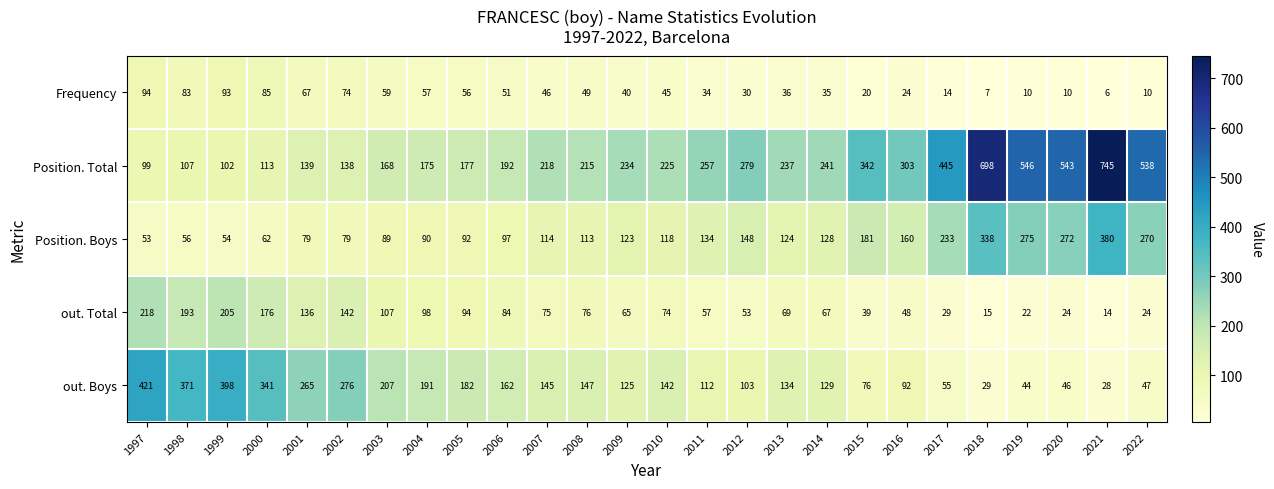

At 2000, list the series in order from smallest to largest.

Position. Boys, Frequency, Position. Total, out. Total, out. Boys